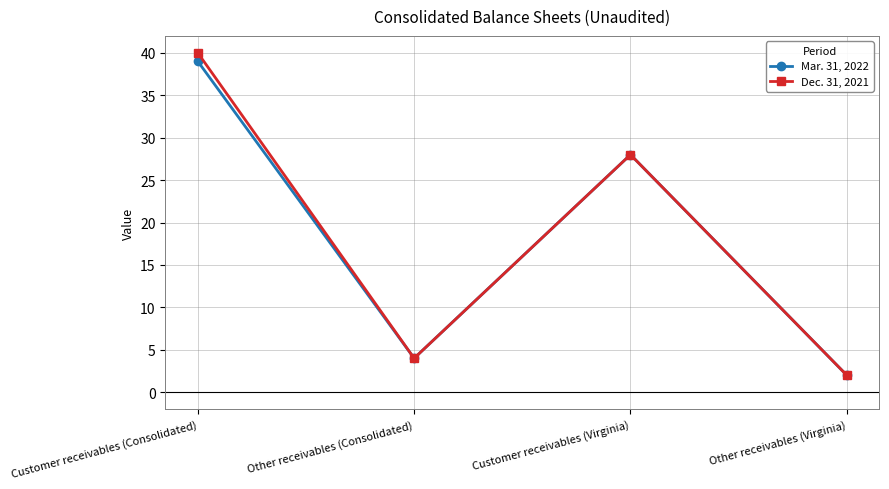

How many series are shown in this chart?

2